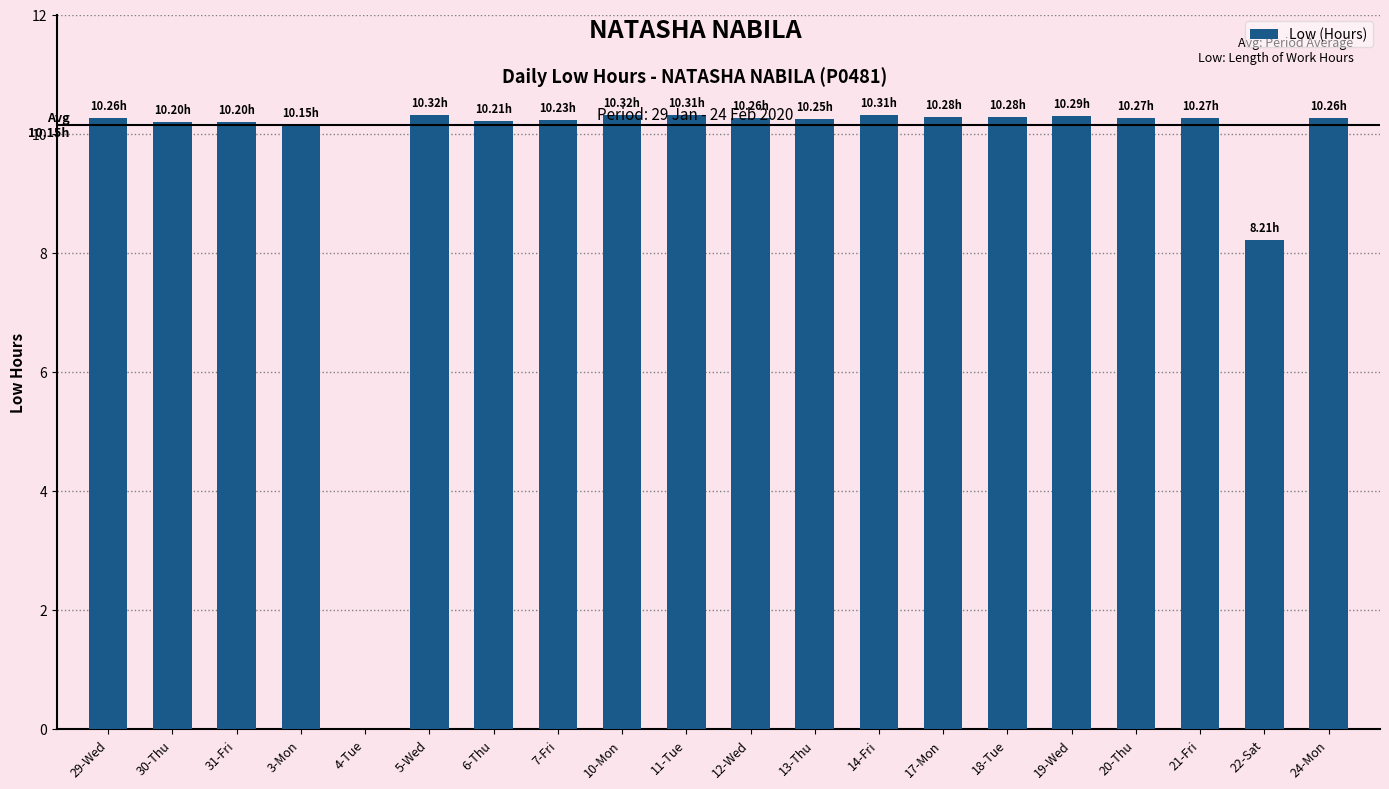

What is the greatest value displayed?

10.3